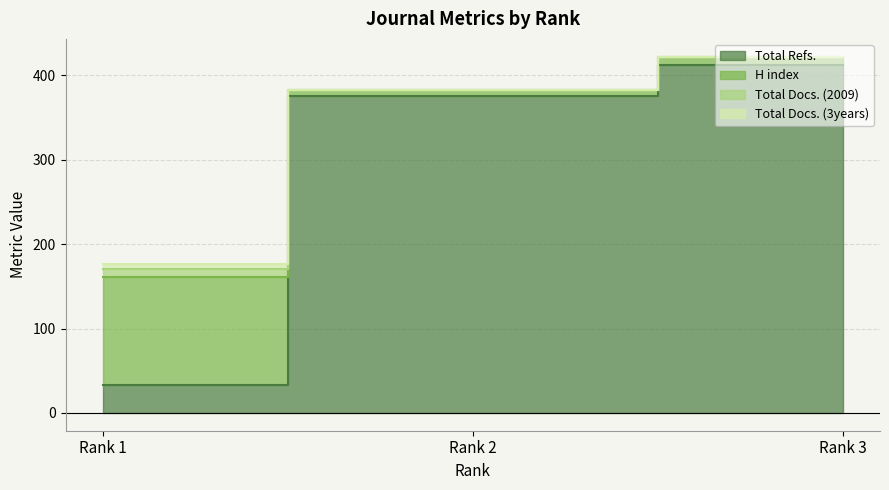

Which label corresponds to the smallest value in the chart?

Rank 1